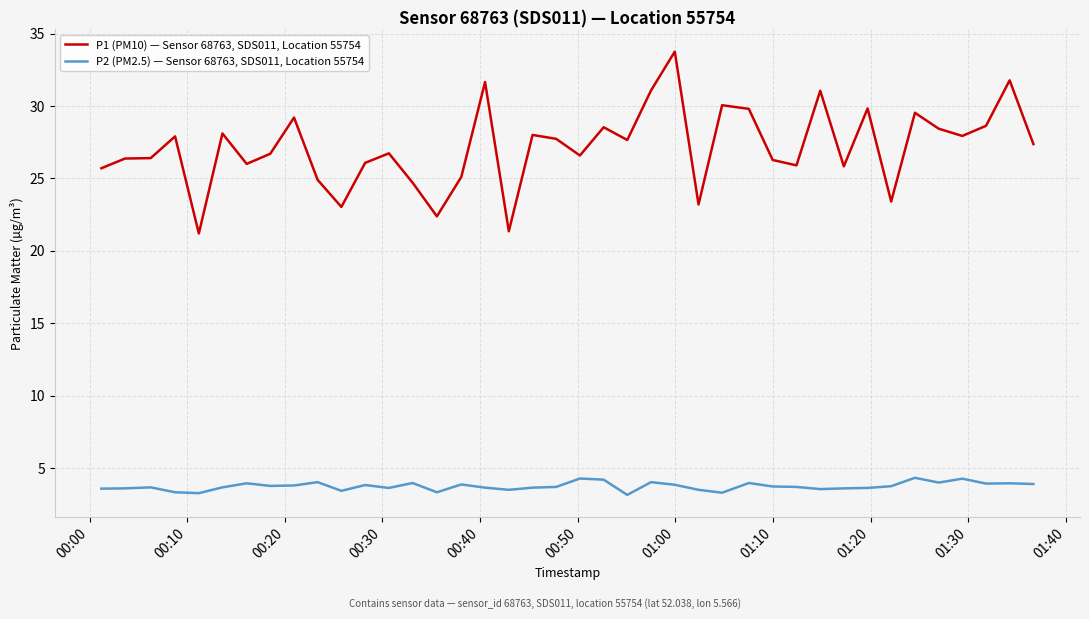

Which series has the largest range (max minus min)?

P1 (PM10) — Sensor 68763, SDS011, Location 55754